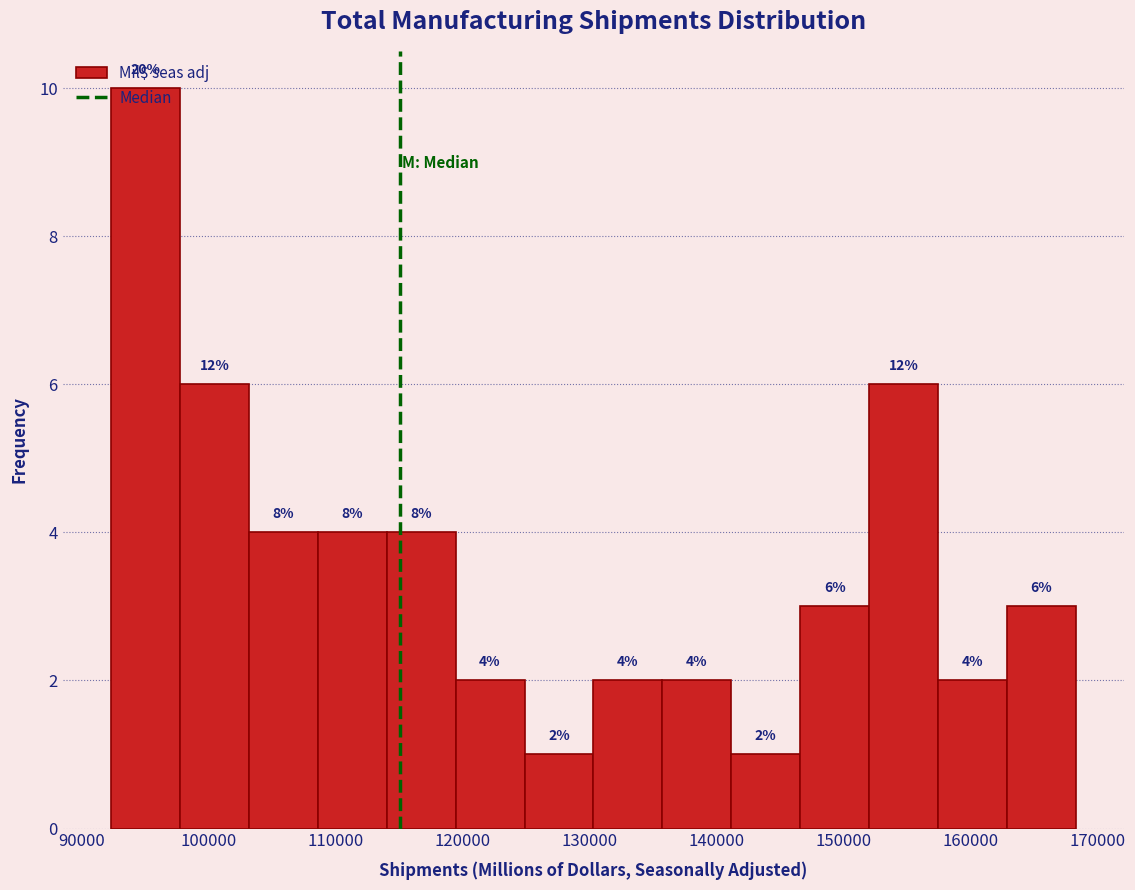

Which range on the x-axis has the tallest bar?

92000 to 98000